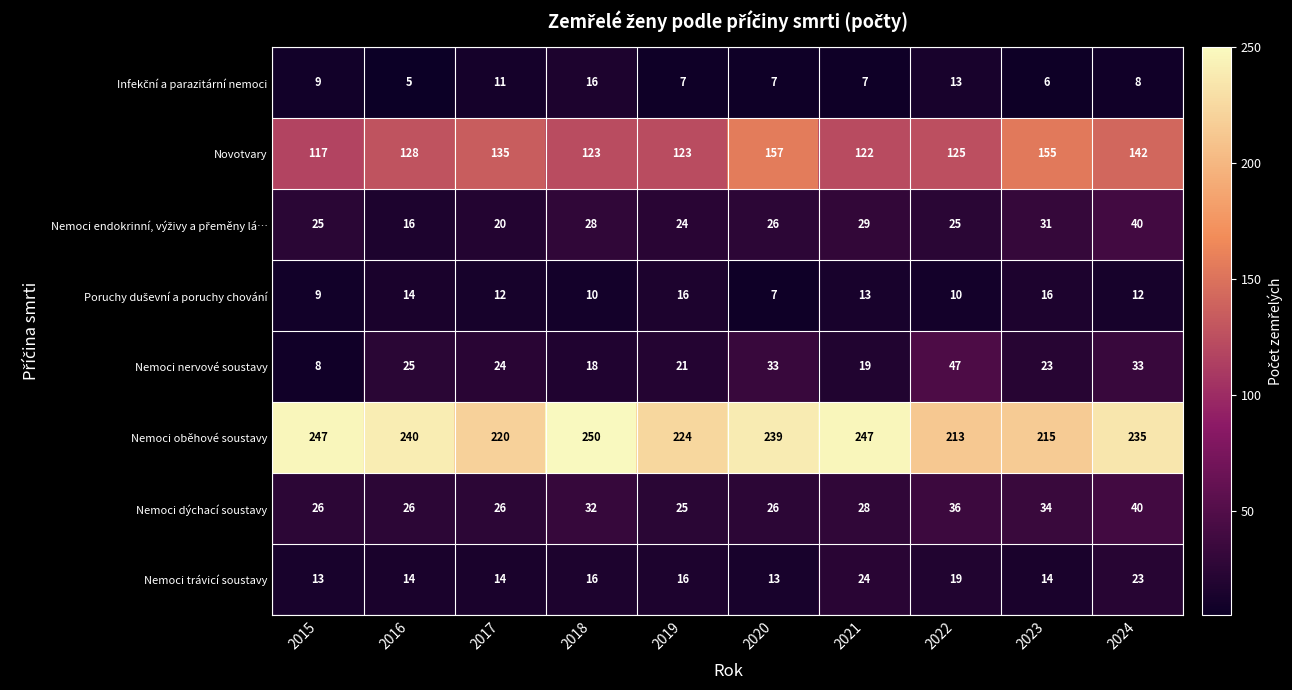

What is the greatest value displayed?

250